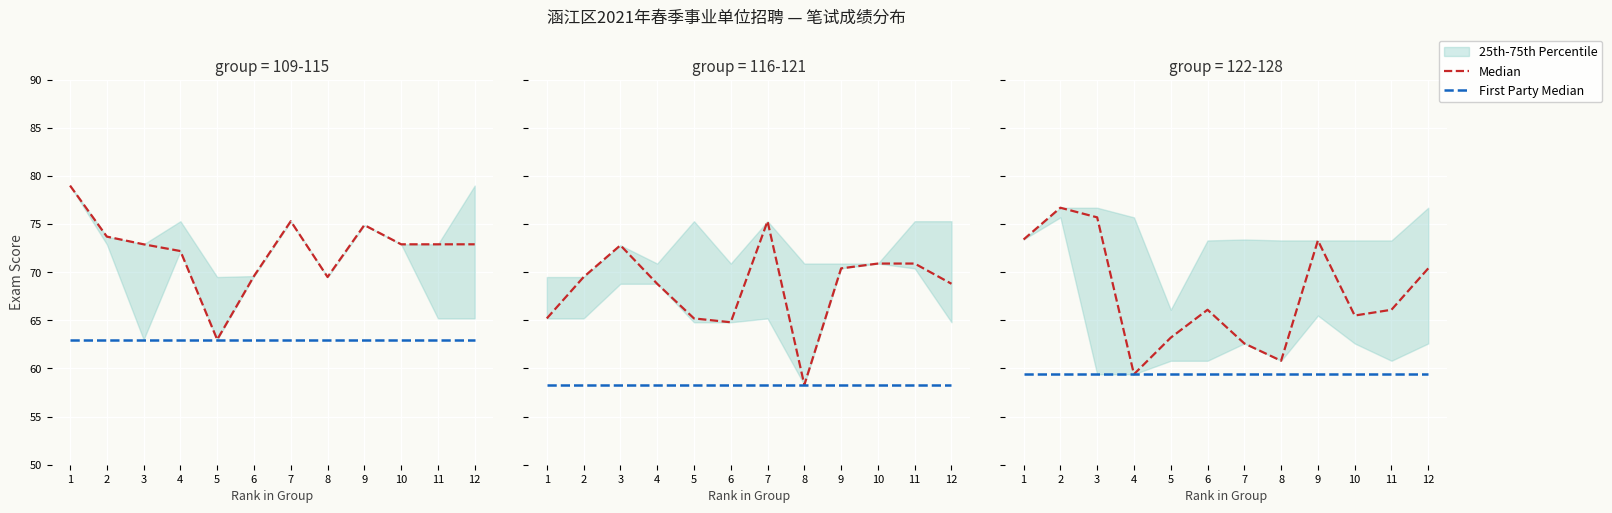

What is the spread (max minus min) of values at 1?

14.0